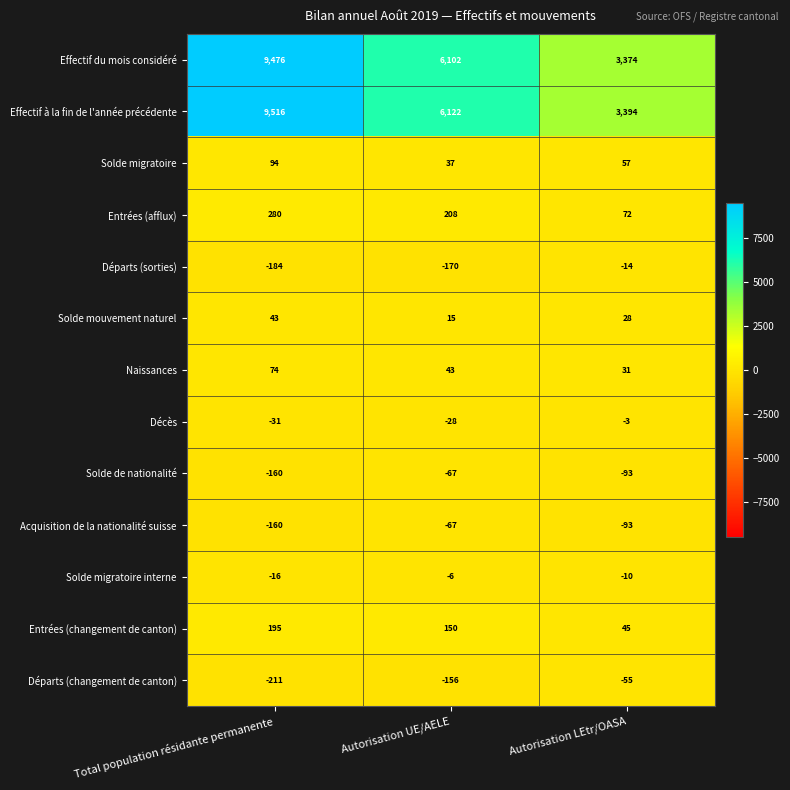

What is the sum of the Solde mouvement naturel values at Total population résidante permanente and Autorisation UE/AELE?

58